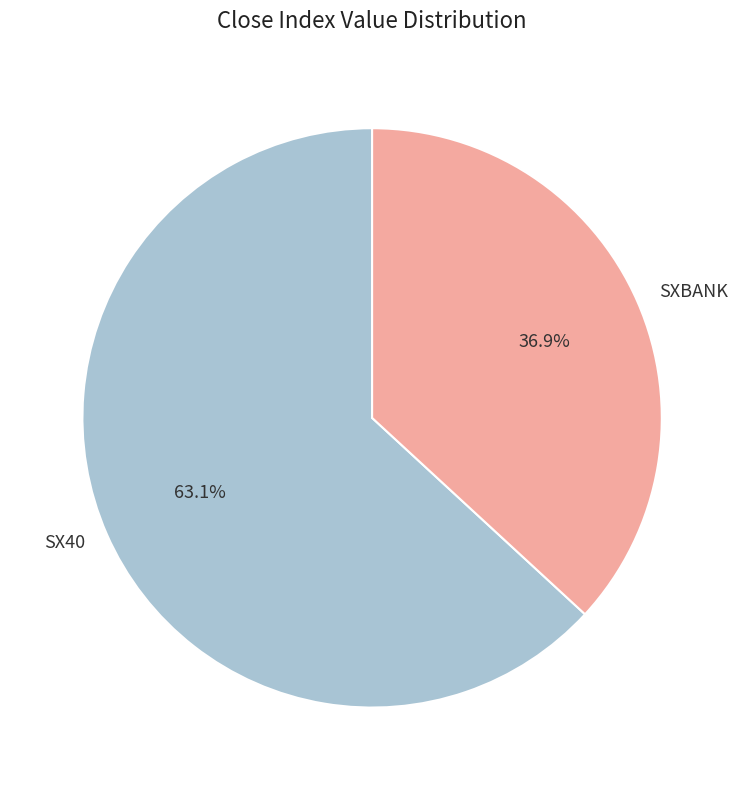

What is the largest slice in the pie chart?

SX40